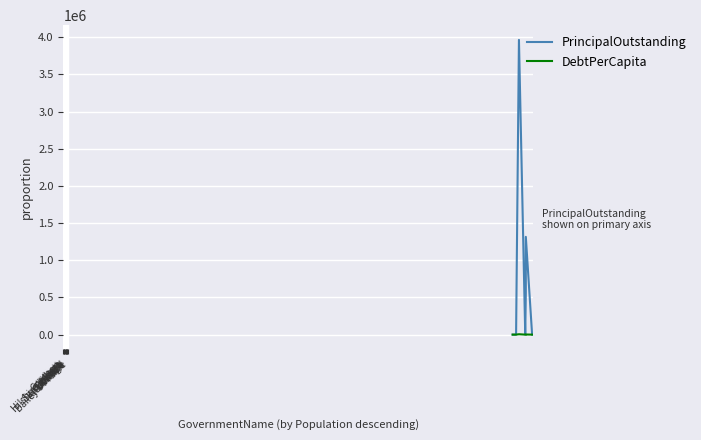

Rank the series by their maximum value, from highest to lowest.

PrincipalOutstanding, DebtPerCapita